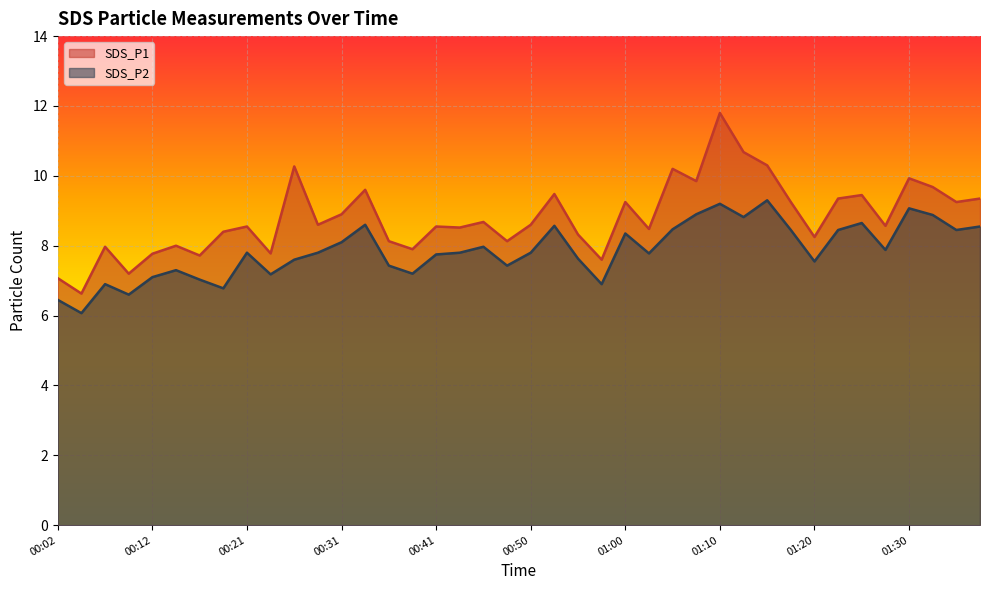

True or false: SDS_P2 and SDS_P1 cross at least once.

False